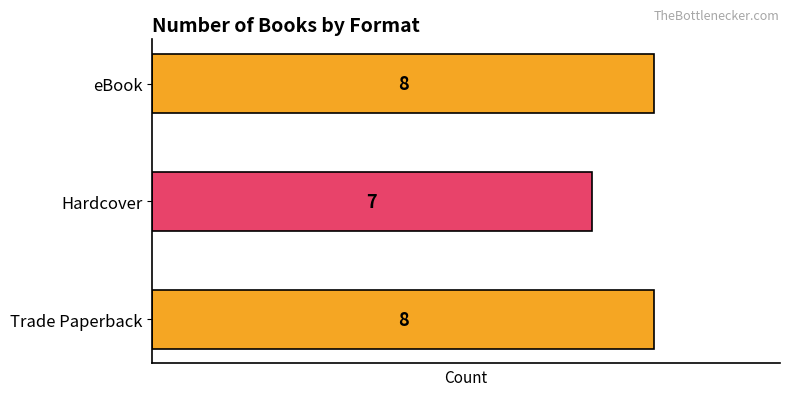

True or false: the data shows 8 at Trade Paperback.

True